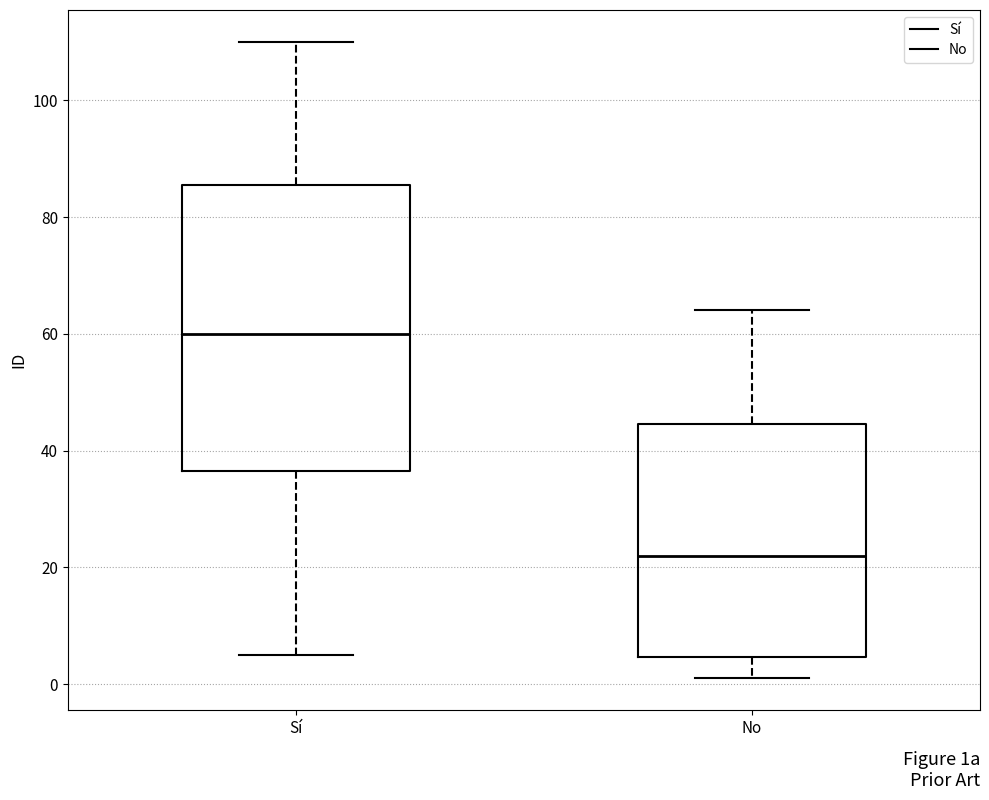

Comparing the boxes themselves (not the whiskers), which one is the tallest?

Sí